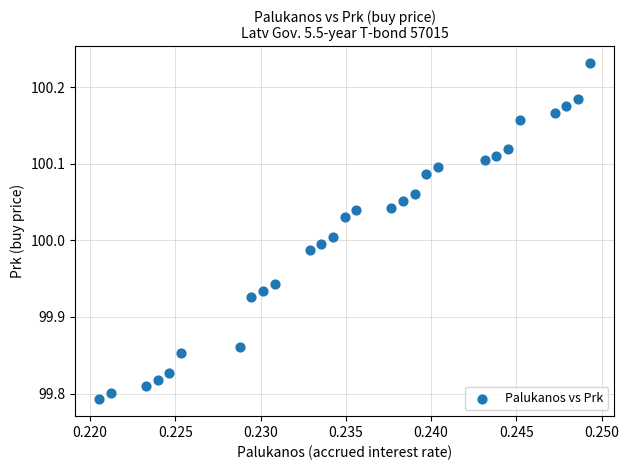

What is the range of Y values (max minus min)?

0.4